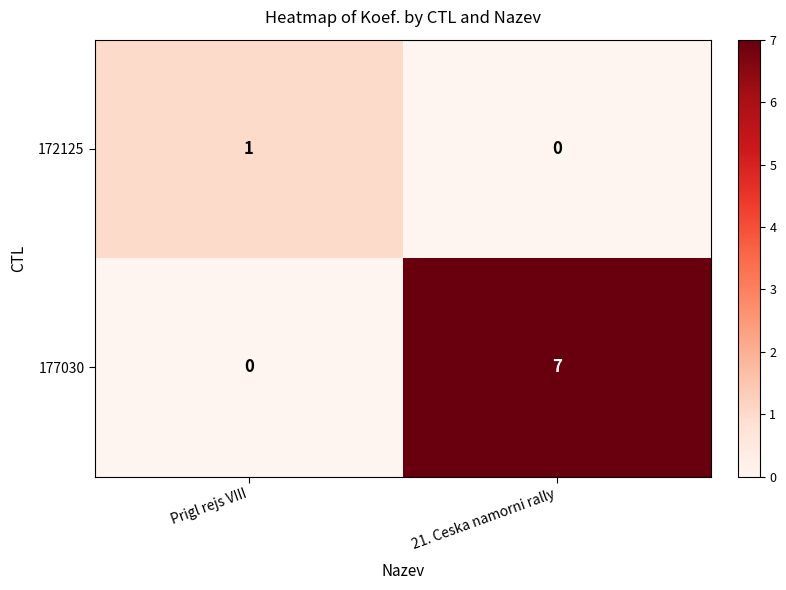

Where is 172125 nearest to the value 0?

21. Ceska namorni rally